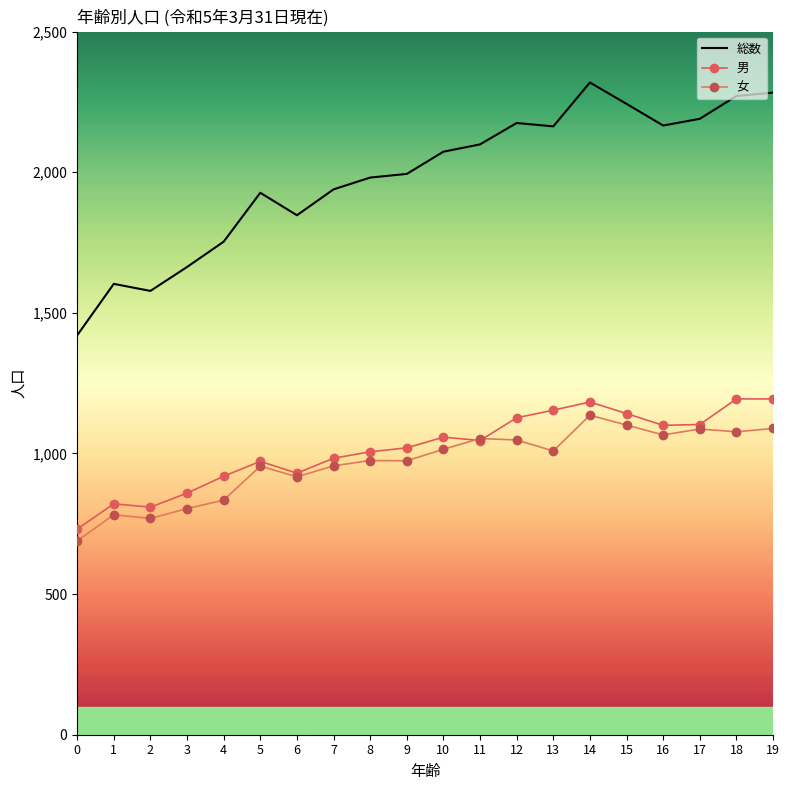

Reading left to right, what are all the values shown in this chart?

総数: 1420	1603	1578	1663	1753	1927	1847	1939	1981	1994	2073	2099	2175	2163	2319	2243	2166	2190	2271	2283
男: 731	821	809	859	919	972	930	983	1006	1020	1058	1046	1127	1154	1183	1142	1100	1103	1194	1194
女: 689	782	769	804	834	955	917	956	975	974	1015	1053	1048	1009	1136	1101	1066	1087	1077	1089